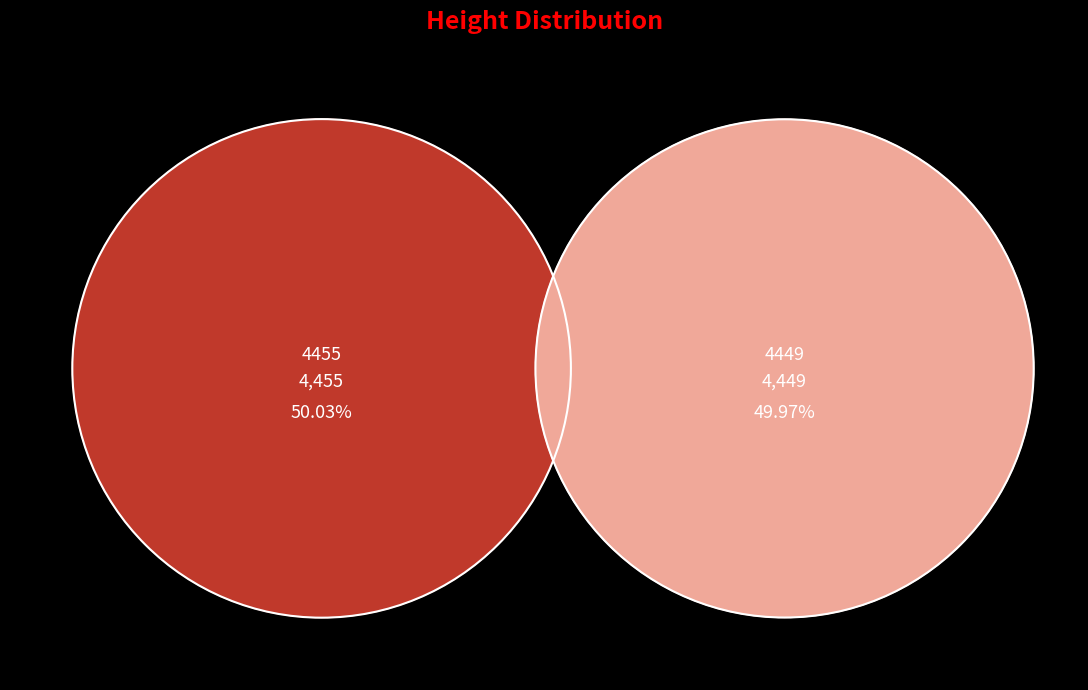

What percentage is the 4455 slice, to the nearest percent?

50%